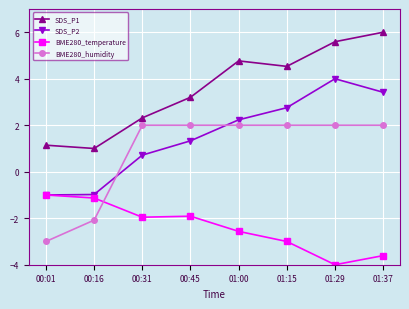

What is the lowest value of the BME280_temperature series?

-4.0